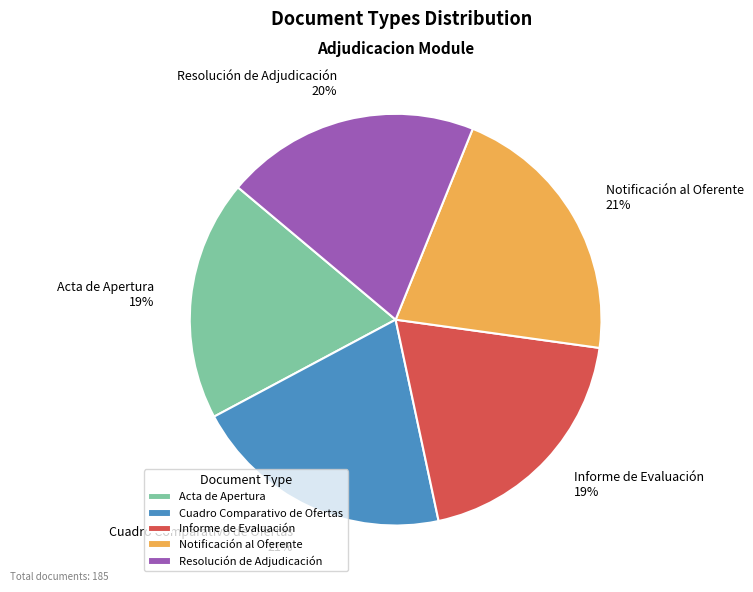

True or false: Acta de Apertura accounts for 29% of the total.

False